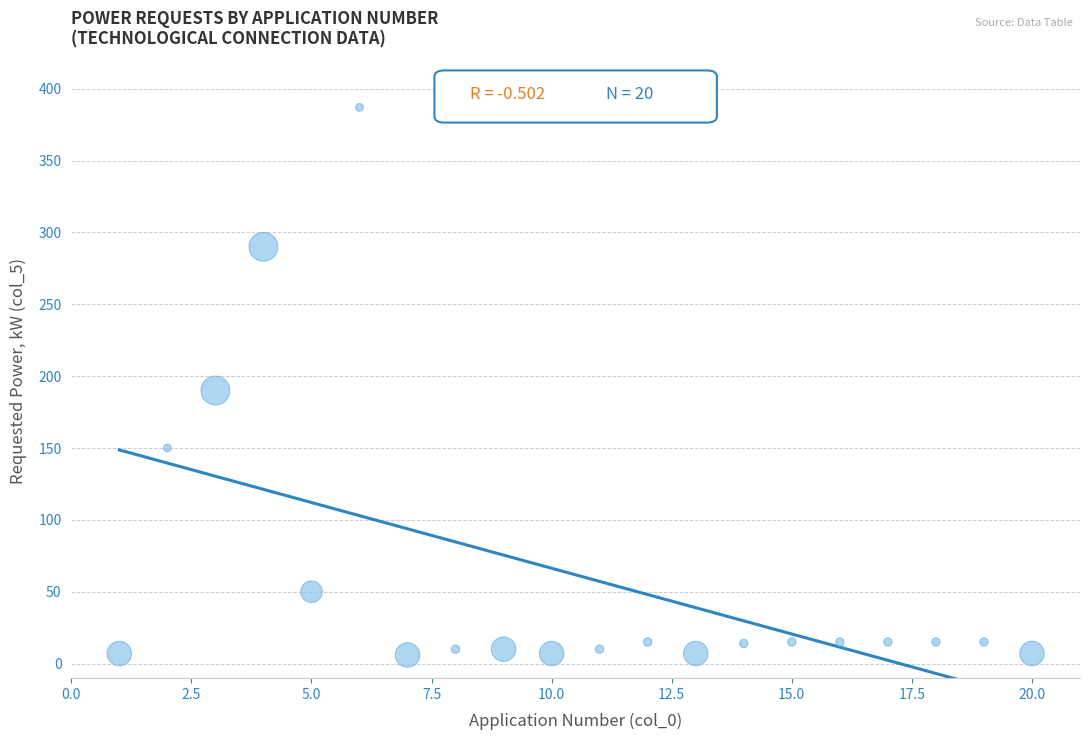

What is the range of X values (max minus min)?

19